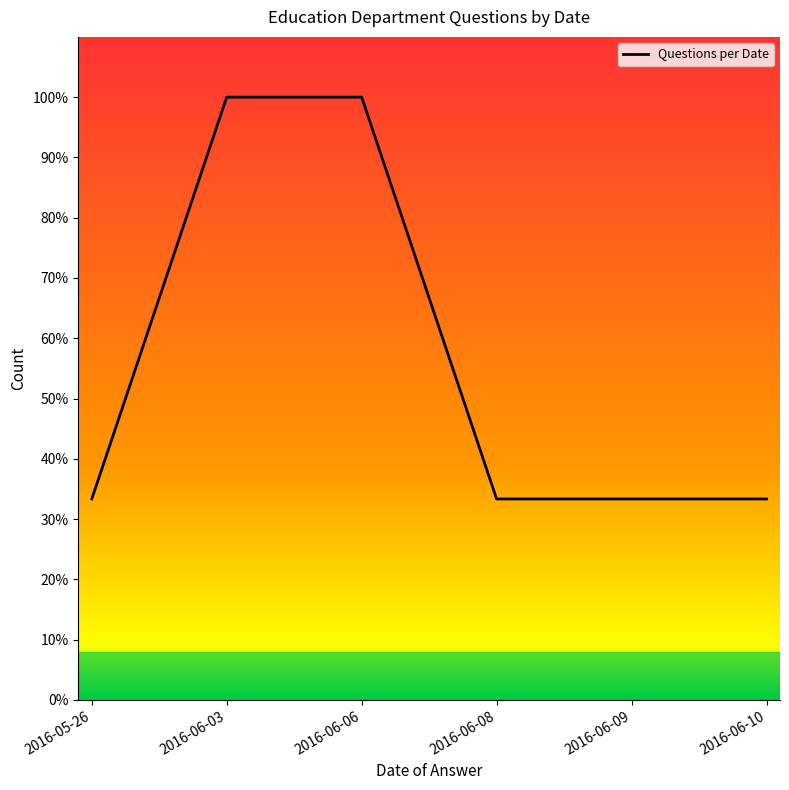

Is this an area chart (filled region under the line)?

Yes